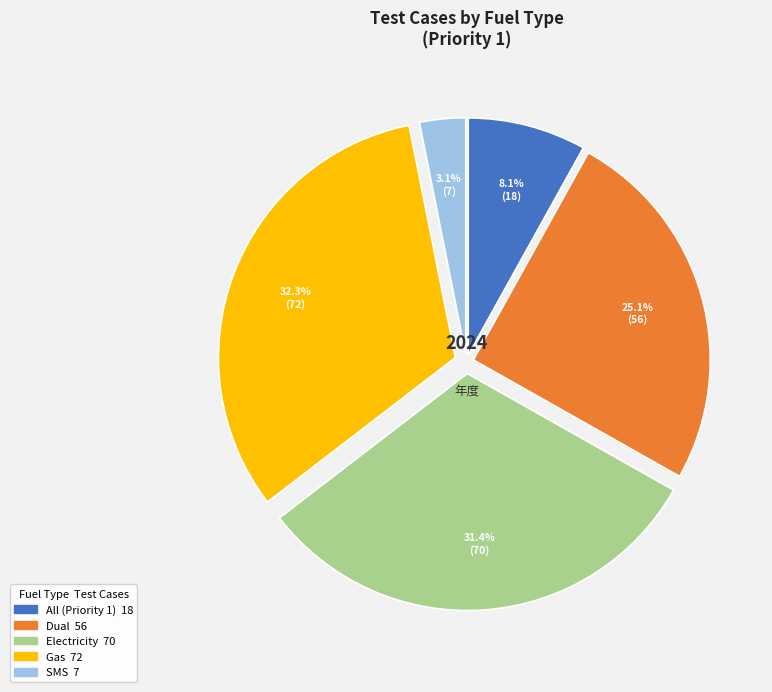

How many segments does this pie chart have?

5